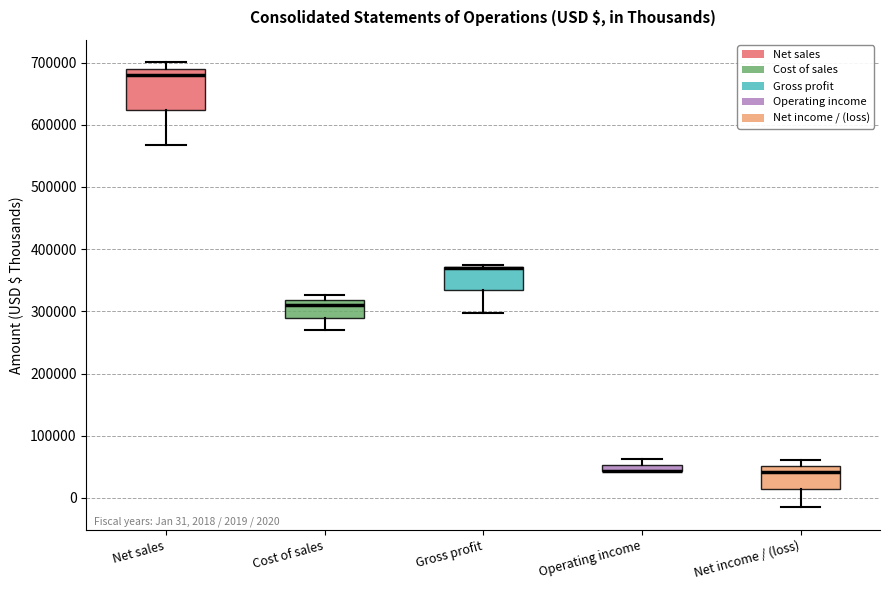

Which box is the tallest, from its lower edge to its upper edge?

Net sales